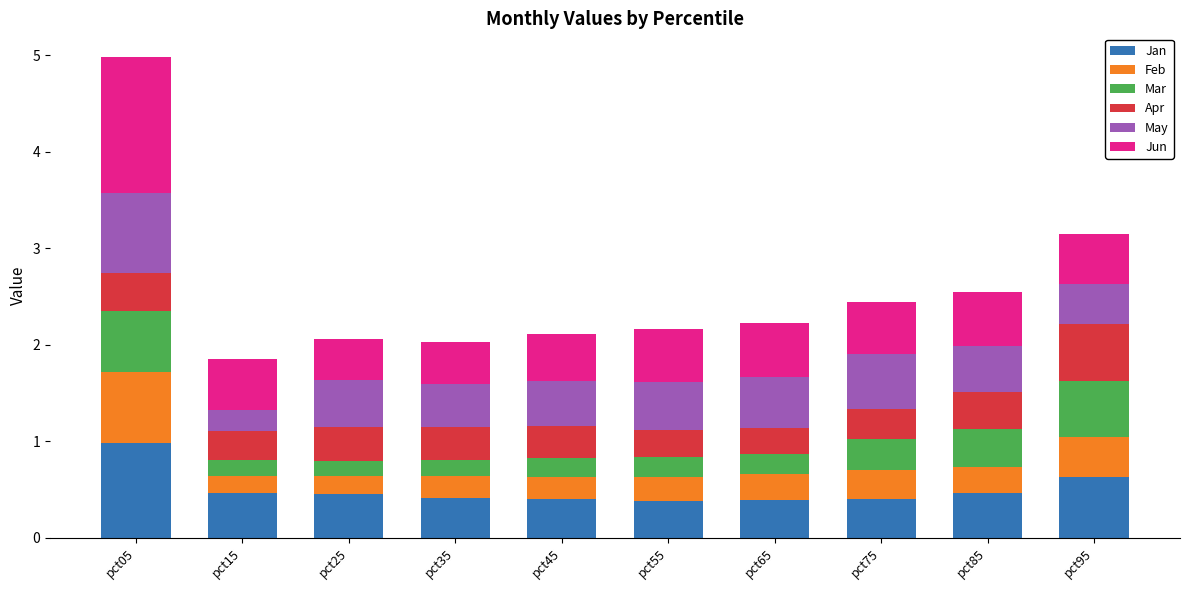

What is the lowest value of the Jan series?

0.4